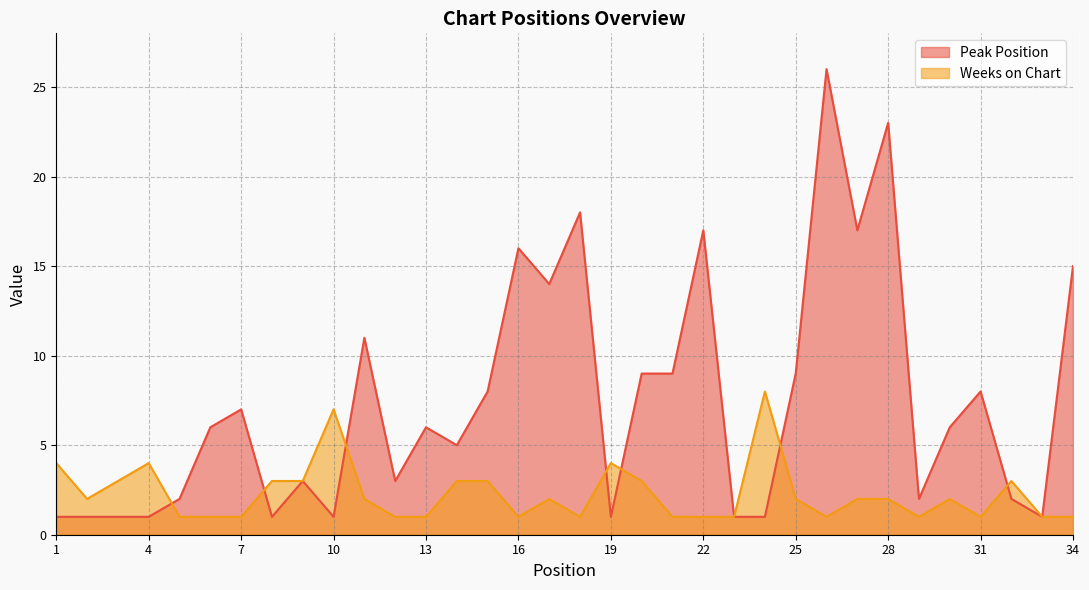

At which label does Weeks on Chart first exceed 2?

1